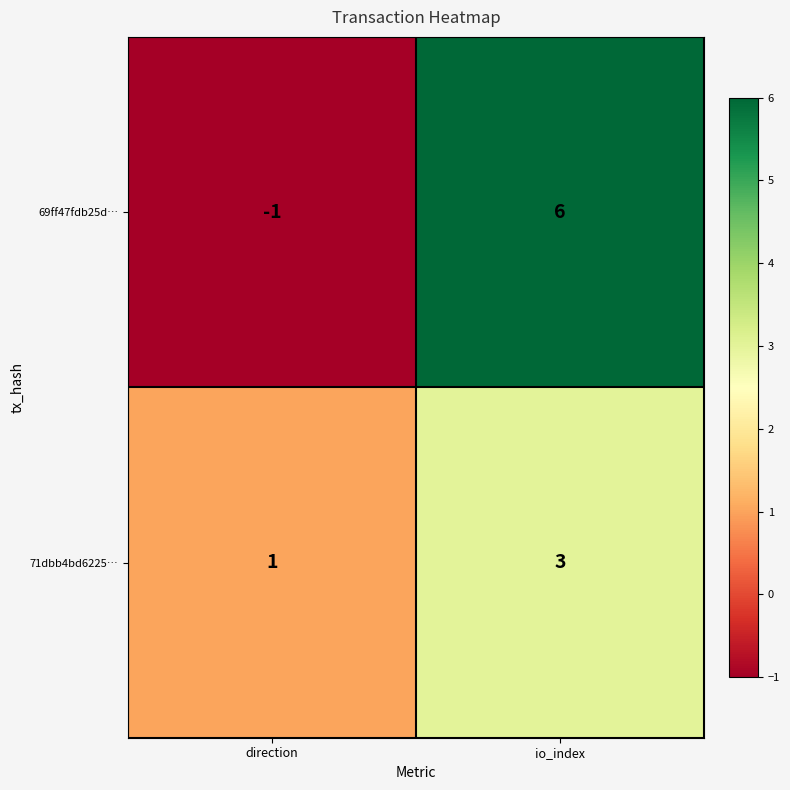

How many data points in 71dbb4bd6225… are less than 3?

1